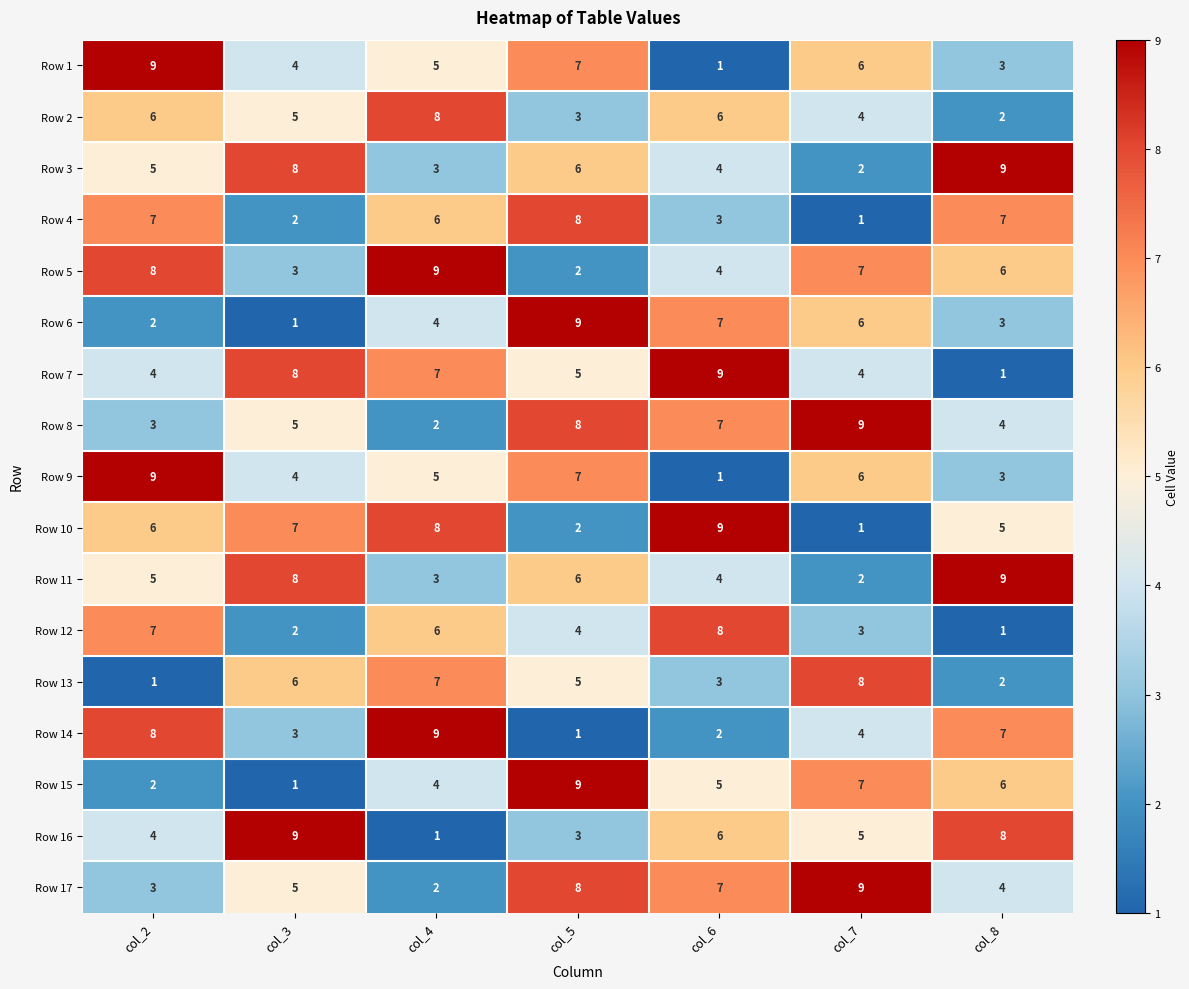

At which category is the sum across all series the highest?

col_5